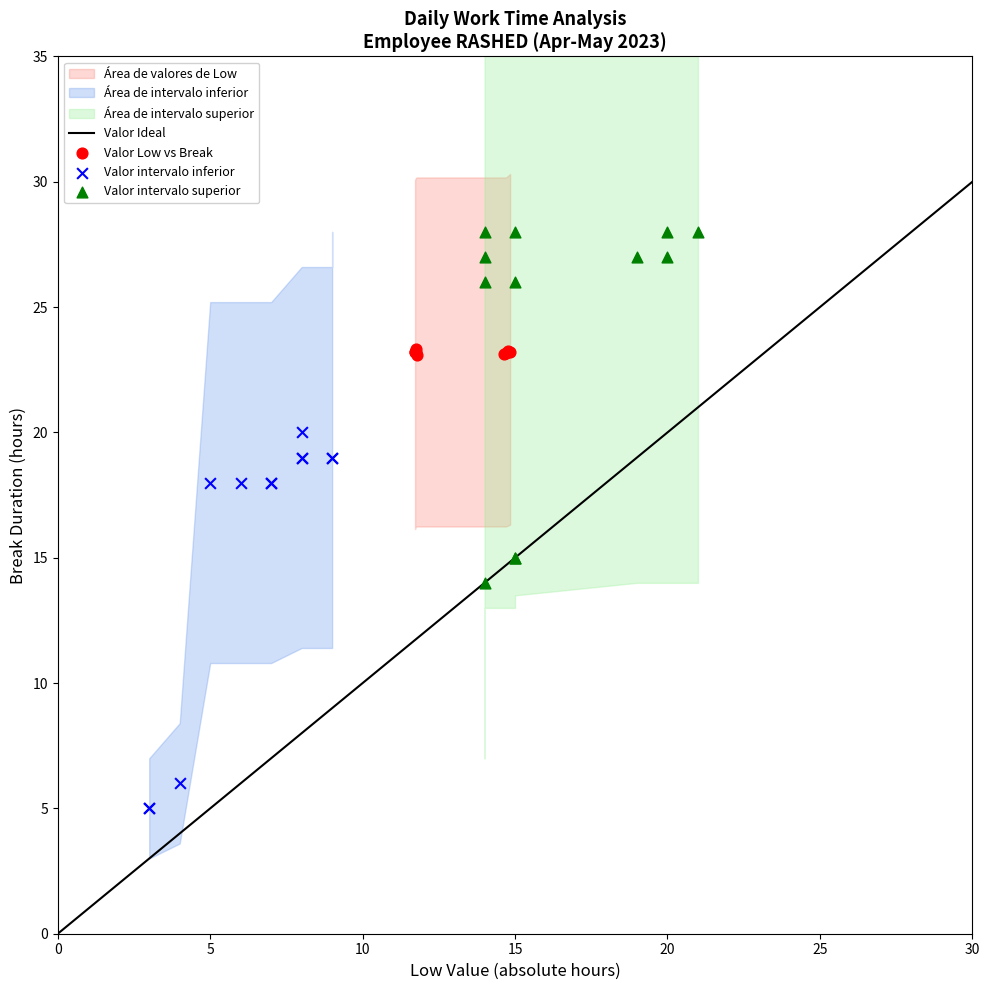

Which series reaches the maximum Y coordinate?

Valor intervalo superior